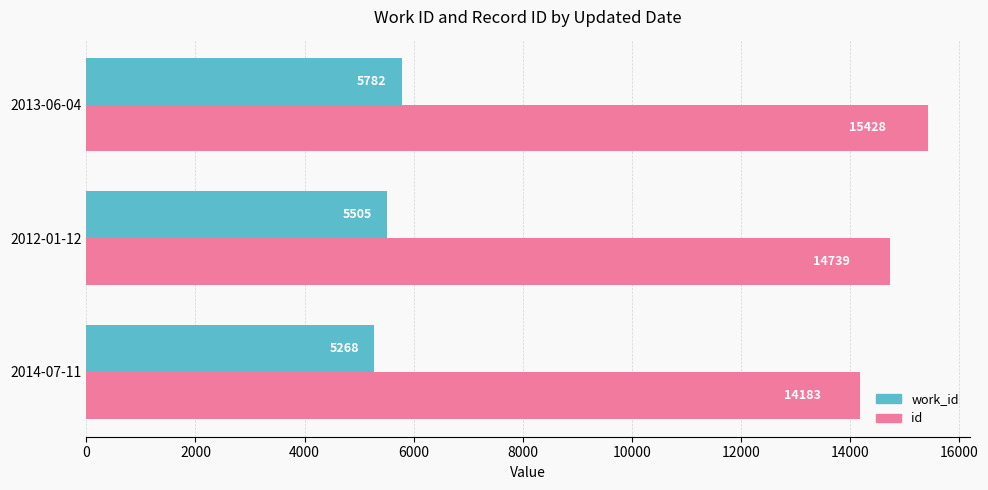

What is the sum of the id values at 2014-07-11 and 2013-06-04?

29611